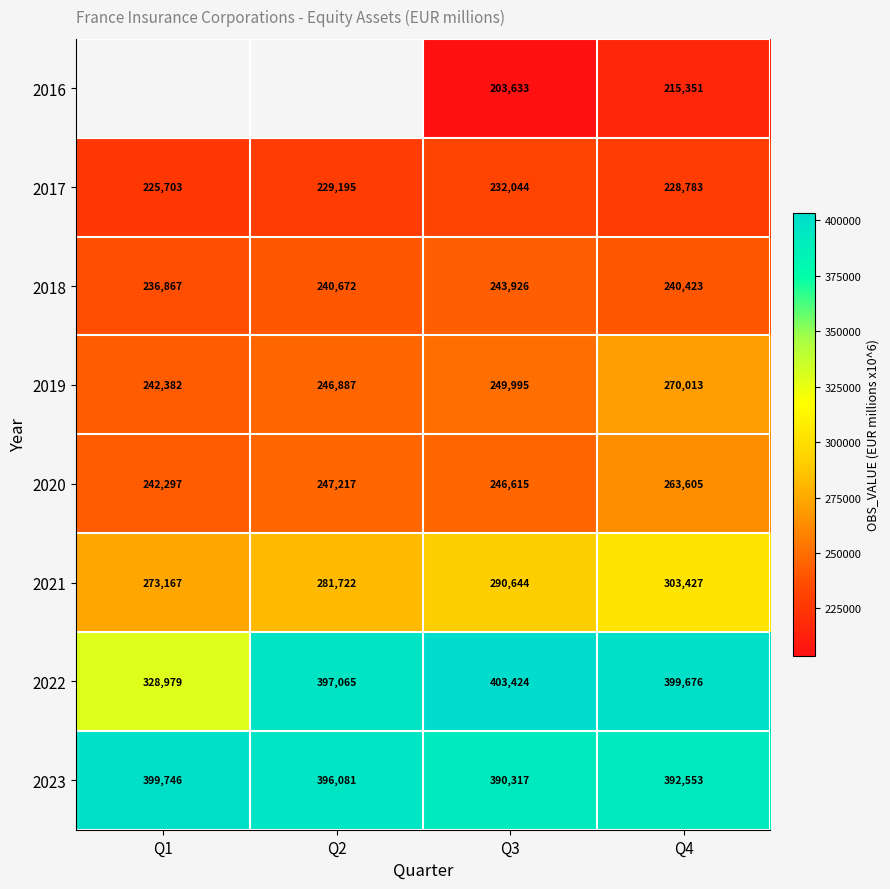

What is the difference between the 2023 values at Q1 and Q2?

3665